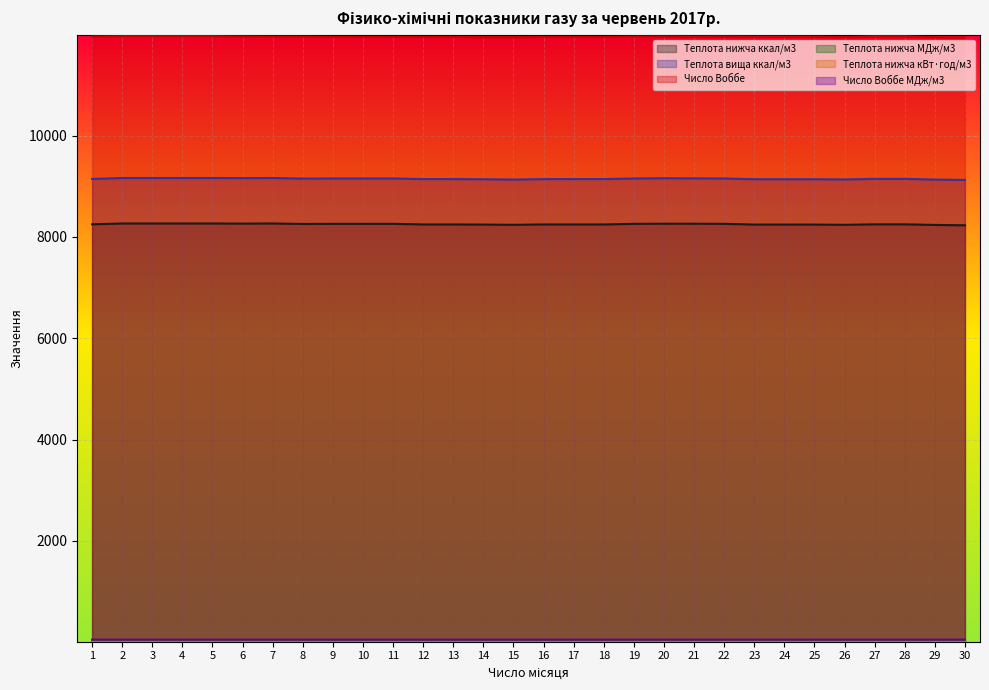

Reading right to left, extract all data points from this chart.

Теплота нижча ккал/м3: 30=8230.6	29=8237.8	28=8249.7	27=8249.7	26=8240.2	25=8245.0	24=8245.0	23=8245.0	22=8259.3	21=8261.7	20=8261.7	19=8259.3	18=8247.3	17=8247.3	16=8247.3	15=8240.2	14=8245.0	13=8247.3	12=8247.3	11=8259.3	10=8259.3	9=8259.3	8=8256.9	7=8266.5	6=8264.1	5=8266.5	4=8266.5	3=8266.5	2=8266.5	1=8249.7
Теплота вища ккал/м3: 30=9126.3	29=9133.5	28=9147.8	27=9147.8	26=9135.9	25=9140.6	24=9140.6	23=9140.6	22=9155.0	21=9157.4	20=9159.7	19=9155.0	18=9143.0	17=9143.0	16=9143.0	15=9133.5	14=9140.6	13=9143.0	12=9143.0	11=9155.0	10=9155.0	9=9155.0	8=9152.6	7=9164.5	6=9162.1	5=9164.5	4=9164.5	3=9164.5	2=9164.5	1=9145.4
Число Воббе: 30=11940.0	29=11945.0	28=11964.0	27=11964.0	26=11949.0	25=11957.0	24=11957.0	23=11957.0	22=11959.0	21=11957.0	20=11959.0	19=11957.0	18=11952.0	17=11952.0	16=11952.0	15=11945.0	14=11945.0	13=11952.0	12=11952.0	11=11952.0	10=11952.0	9=11952.0	8=11957.0	7=11957.0	6=11959.0	5=11966.0	4=11966.0	3=11966.0	2=11966.0	1=11959.0
Теплота нижча МДж/м3: 30=34.5	29=34.5	28=34.5	27=34.5	26=34.5	25=34.5	24=34.5	23=34.5	22=34.6	21=34.6	20=34.6	19=34.6	18=34.5	17=34.5	16=34.5	15=34.5	14=34.5	13=34.5	12=34.5	11=34.6	10=34.6	9=34.6	8=34.6	7=34.6	6=34.6	5=34.6	4=34.6	3=34.6	2=34.6	1=34.5
Теплота нижча кВт·год/м3: 30=9.6	29=9.6	28=9.6	27=9.6	26=9.6	25=9.6	24=9.6	23=9.6	22=9.6	21=9.6	20=9.6	19=9.6	18=9.6	17=9.6	16=9.6	15=9.6	14=9.6	13=9.6	12=9.6	11=9.6	10=9.6	9=9.6	8=9.6	7=9.6	6=9.6	5=9.6	4=9.6	3=9.6	2=9.6	1=9.6
Число Воббе МДж/м3: 30=50.0	29=50.0	28=50.1	27=50.1	26=50.0	25=50.1	24=50.1	23=50.1	22=50.1	21=50.1	20=50.1	19=50.1	18=50.0	17=50.0	16=50.0	15=50.0	14=50.0	13=50.0	12=50.0	11=50.0	10=50.0	9=50.0	8=50.1	7=50.1	6=50.1	5=50.1	4=50.1	3=50.1	2=50.1	1=50.1